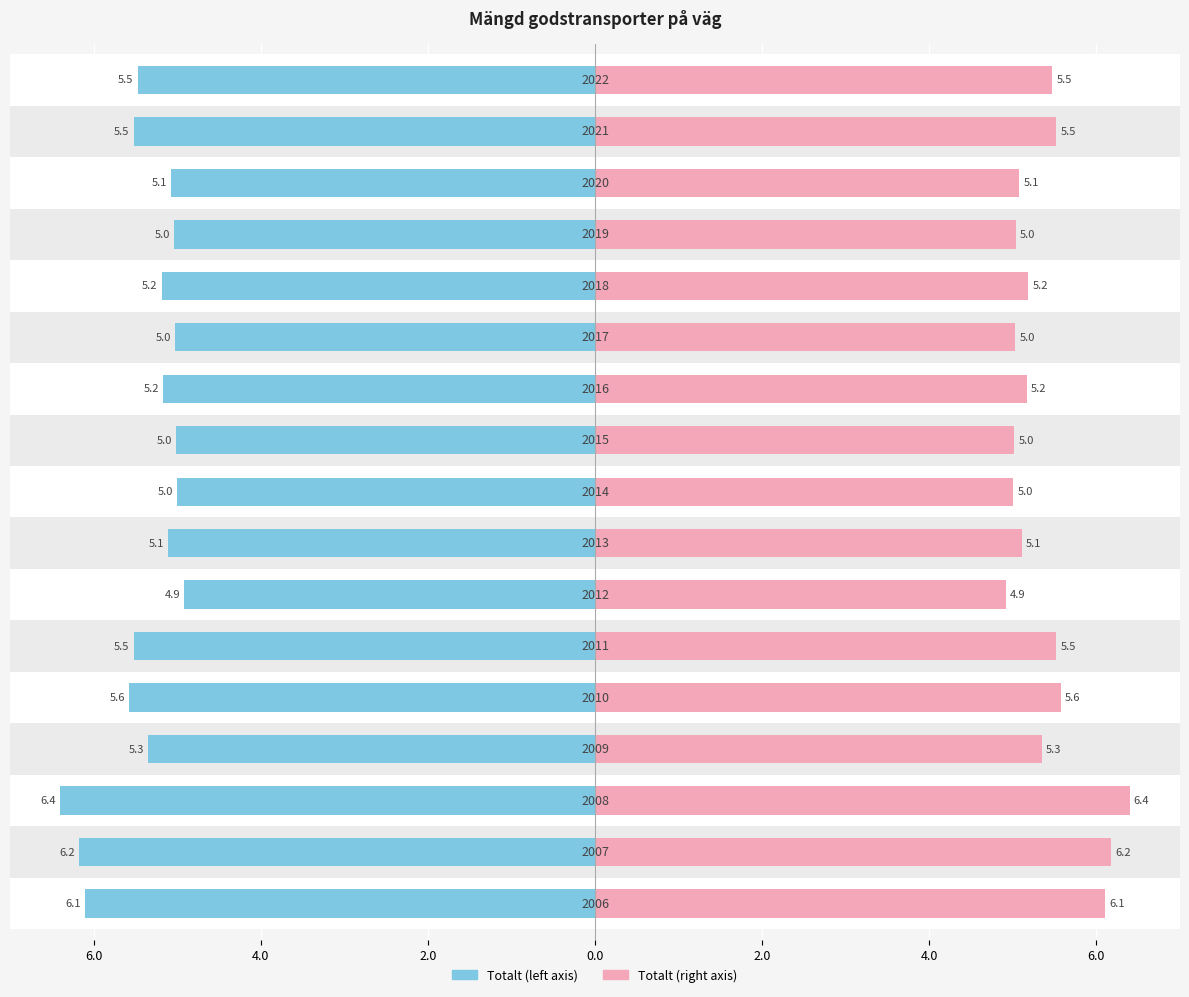

Is the value of Value (right) at 14 greater than the value of Value (left) at 9?

Yes